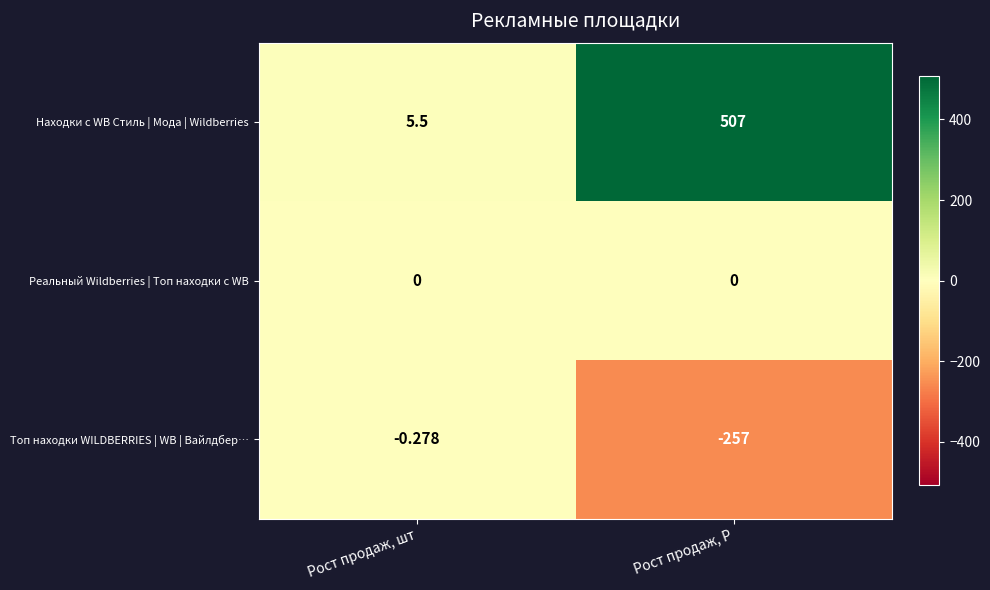

Which series has the largest total across all categories?

Находки с WB Стиль | Мода | Wildberries